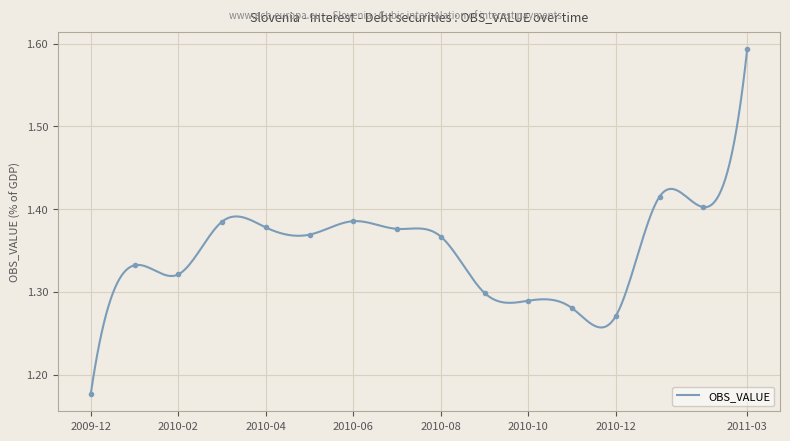

True or false: the data shows 1.4 at 2011-01.

True